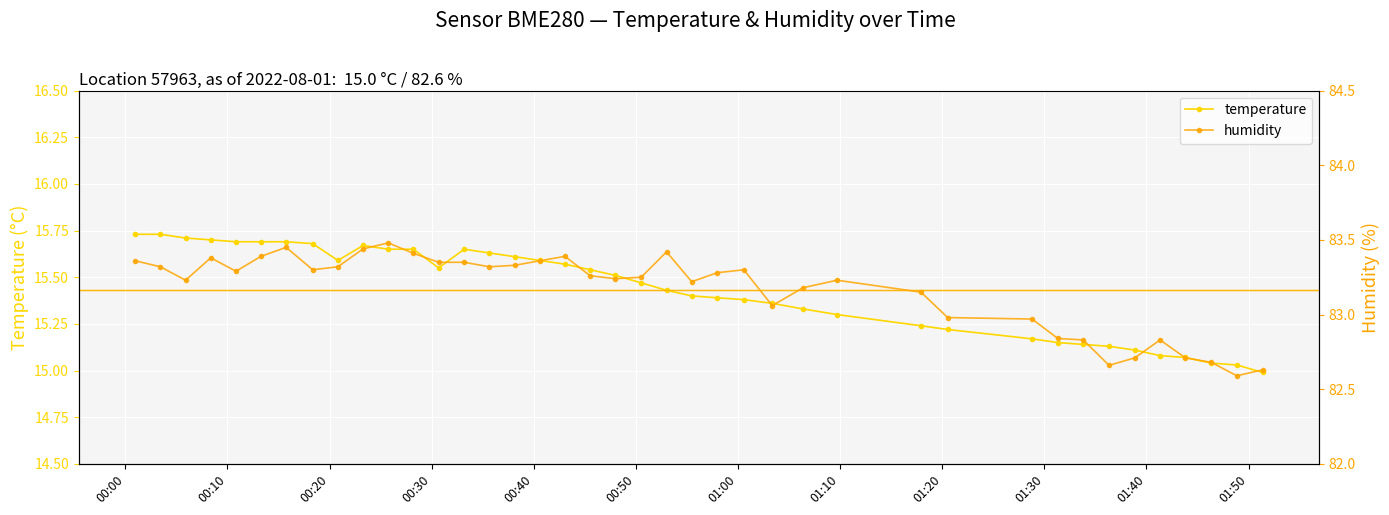

True or false: temperature has more than 1 interior local peaks.

True